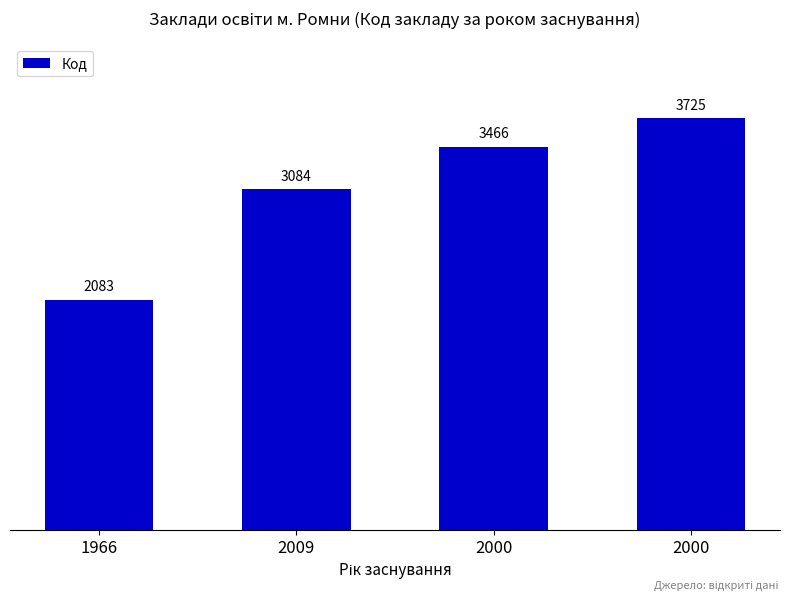

What is the difference between the values at 2009 and 2000?

382